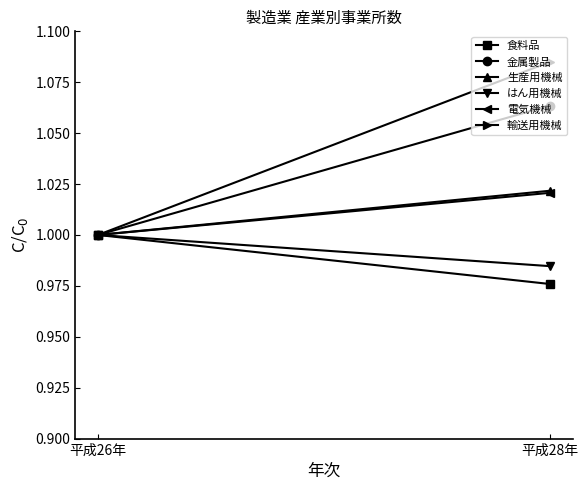

Reading left to right, transcribe all the data shown in this chart.

食料品: 平成26年=1.0	平成28年=1.0
金属製品: 平成26年=1.0	平成28年=1.1
生産用機械: 平成26年=1.0	平成28年=1.0
はん用機械: 平成26年=1.0	平成28年=1.0
電気機械: 平成26年=1.0	平成28年=1.0
輸送用機械: 平成26年=1.0	平成28年=1.1